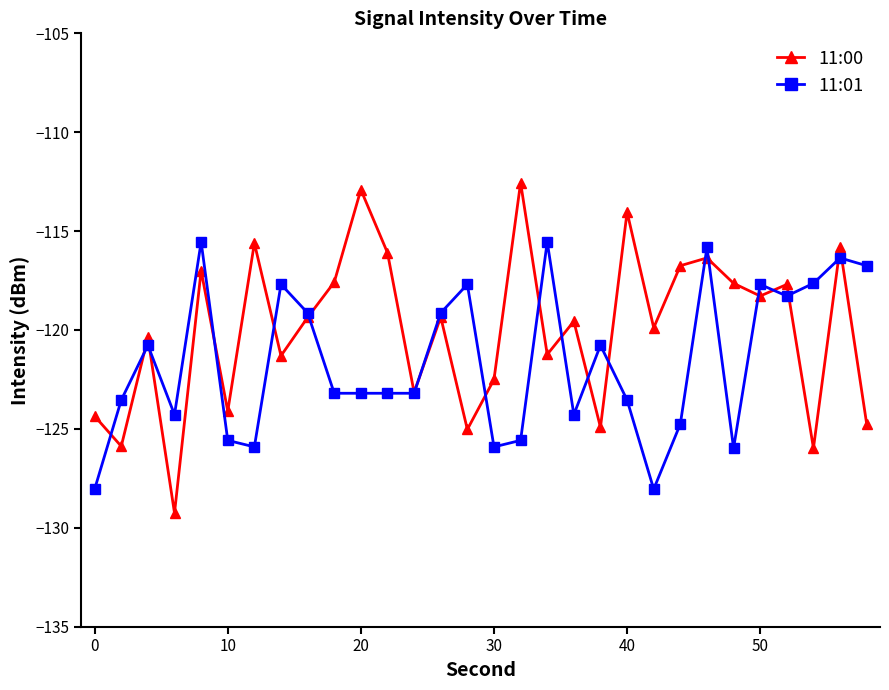

At how many categories does at least one series exceed -127?

30